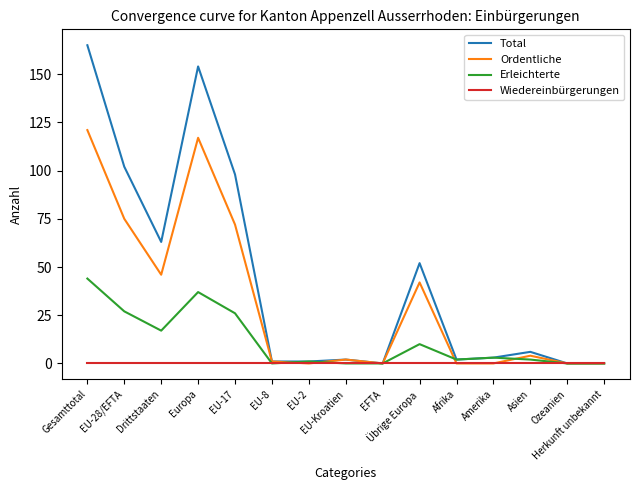

How many distinct data groups are displayed?

4